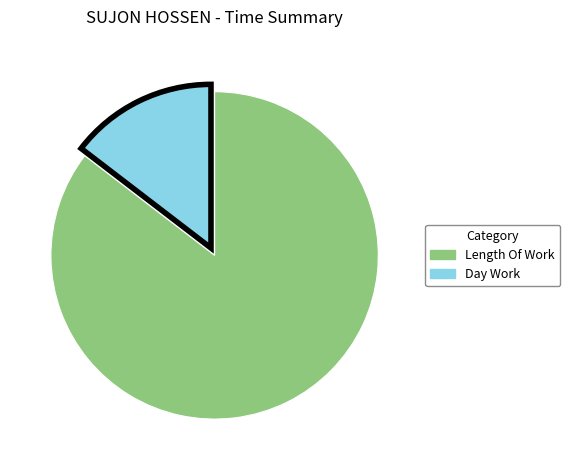

Is there a majority slice in this chart?

Yes